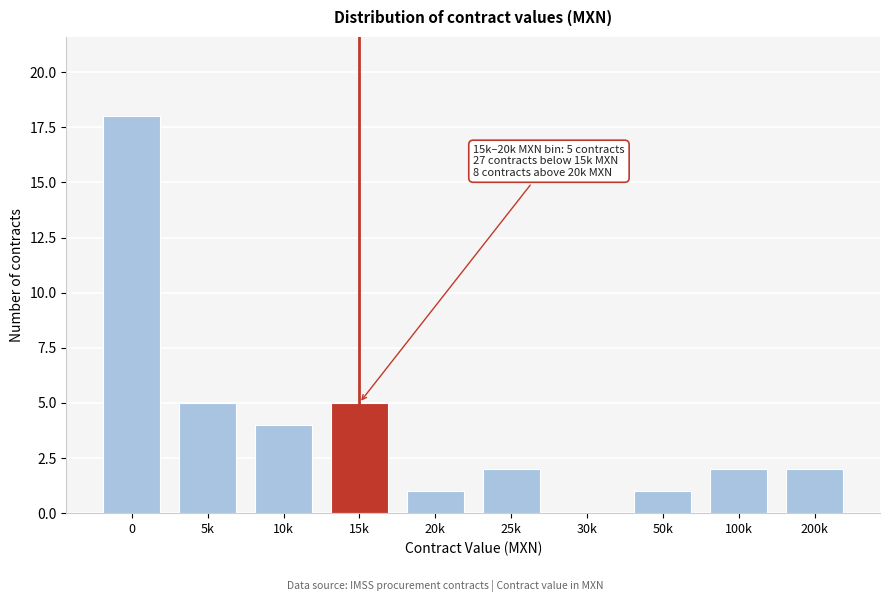

Reading left to right, what are all the values shown in this chart?

0=18	5k=5	10k=4	15k=5	20k=1	25k=2	30k=0	50k=1	100k=2	200k=2